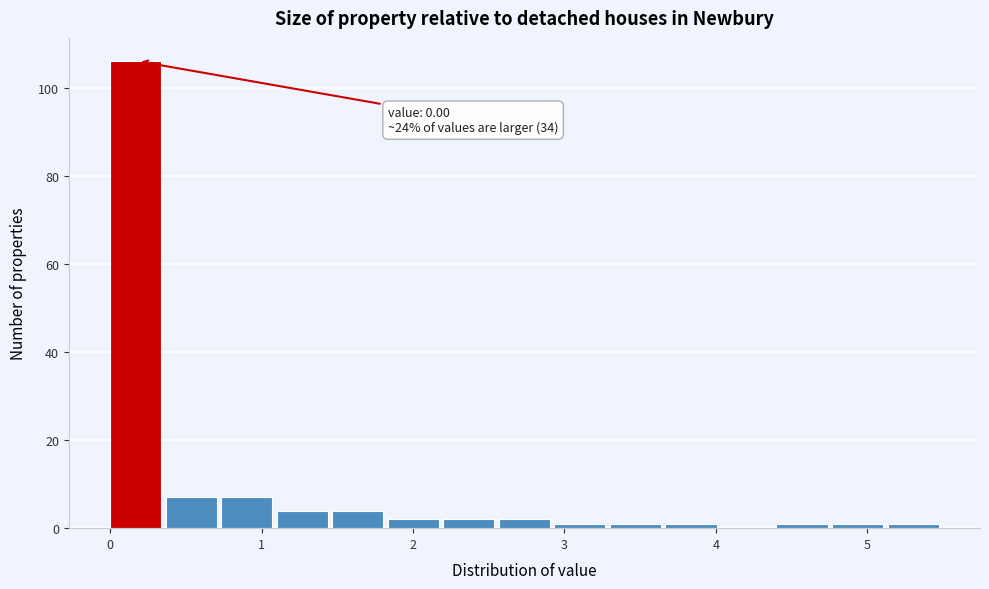

Read against the x-axis, roughly where is the centre of the tallest bar?

0.2